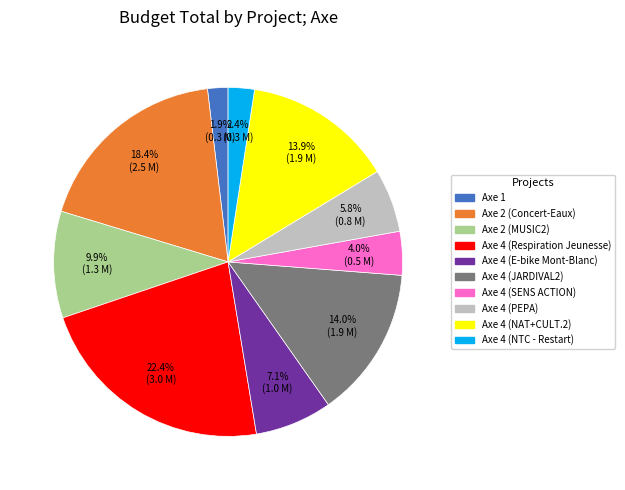

To the nearest percent, what is the average slice percentage?

10%